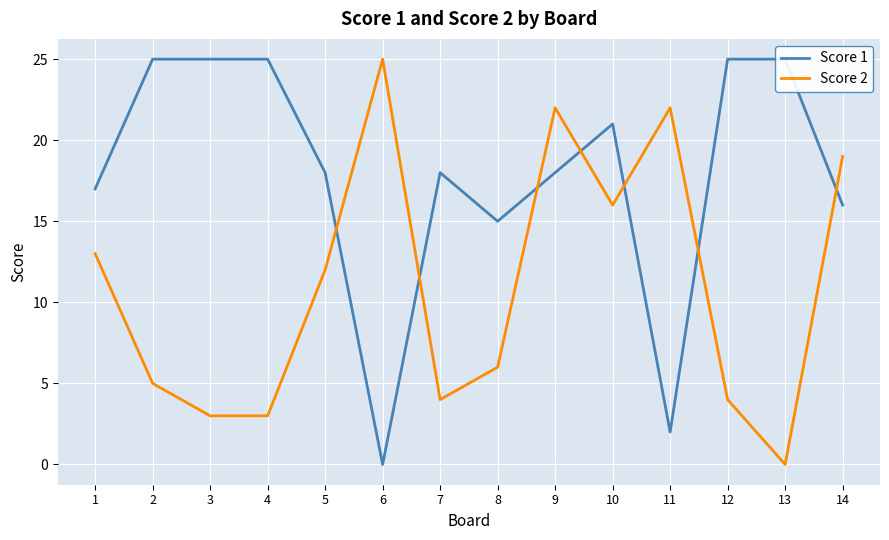

Rank the series by their average value, from lowest to highest.

Score 2, Score 1